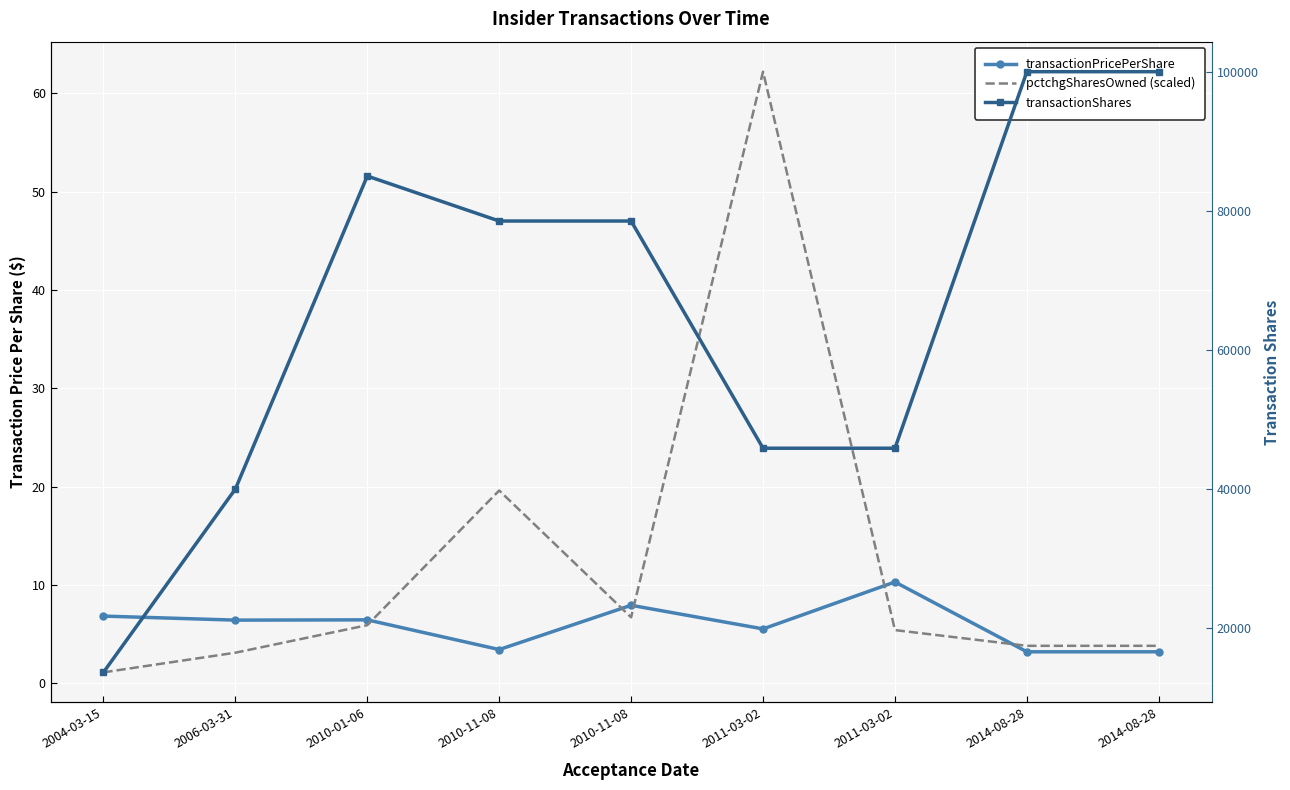

How many interior local peaks does the transactionPricePerShare series have?

3